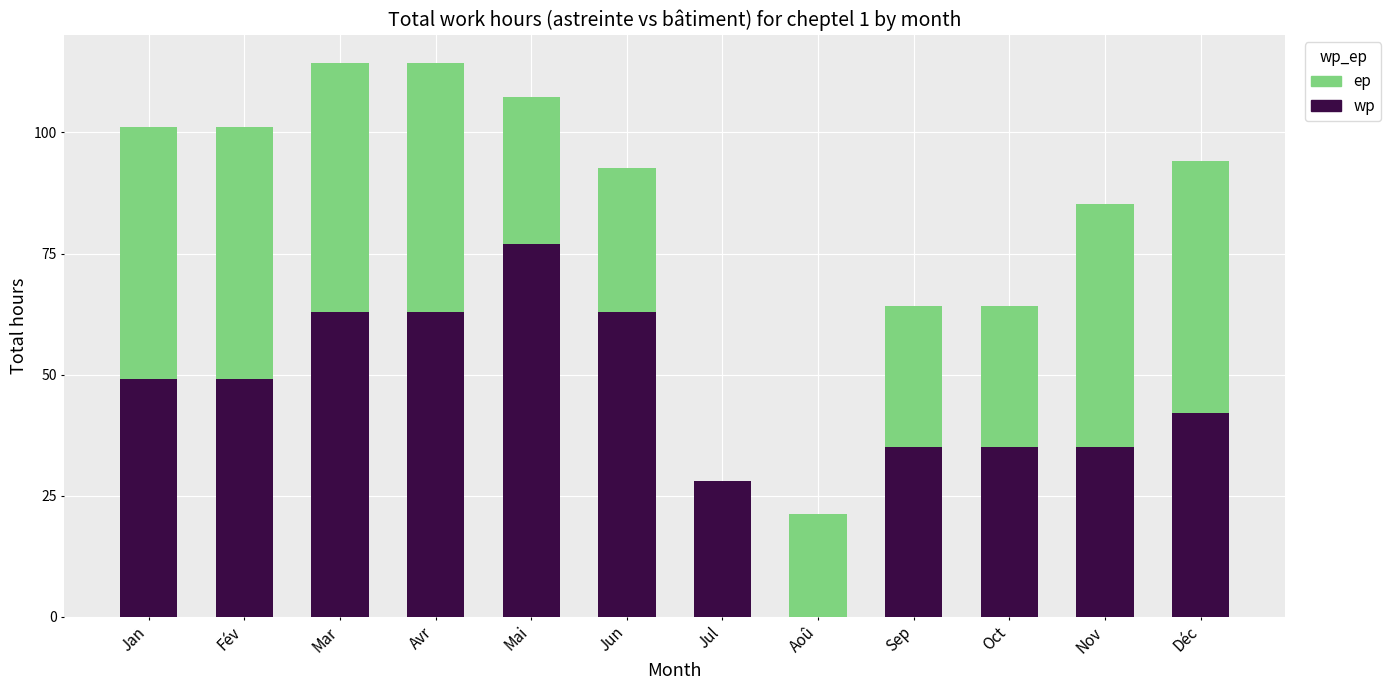

Are the bars grouped side by side (vs. stacked)?

No